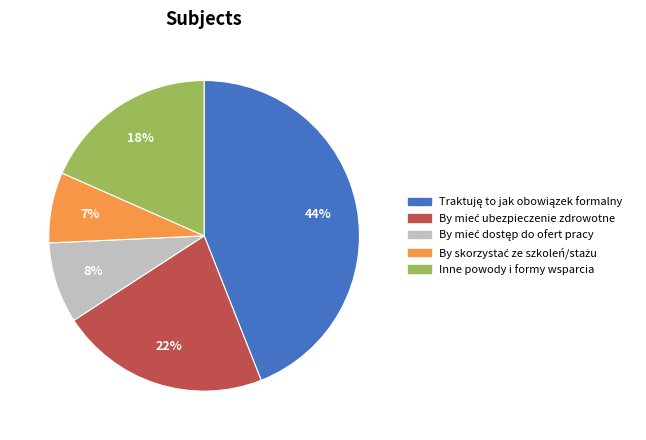

To the nearest percent, what is the average slice percentage?

20%